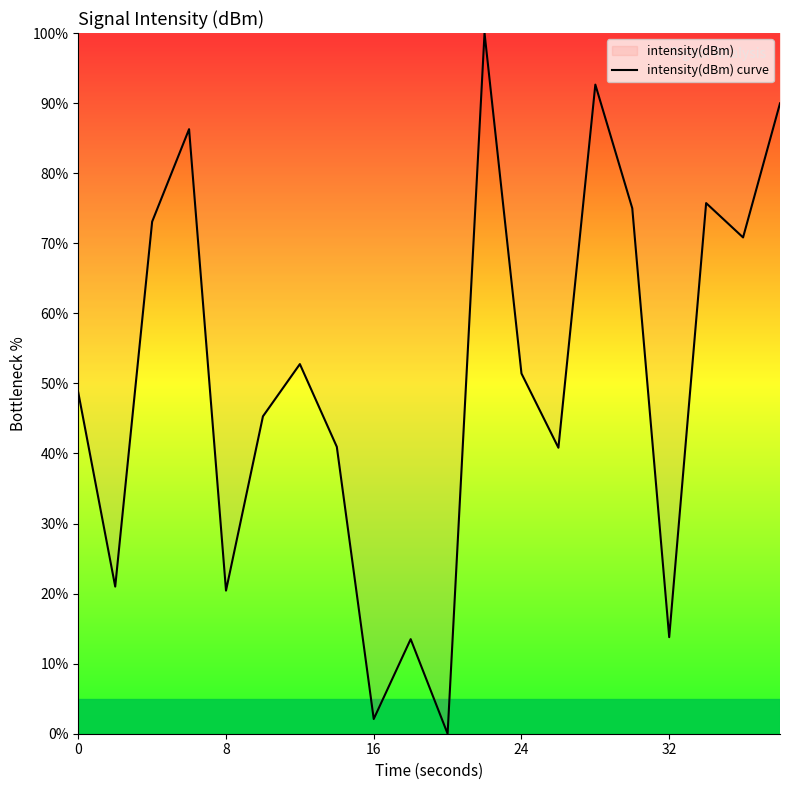

What is the difference between the maximum and minimum values?

100.0